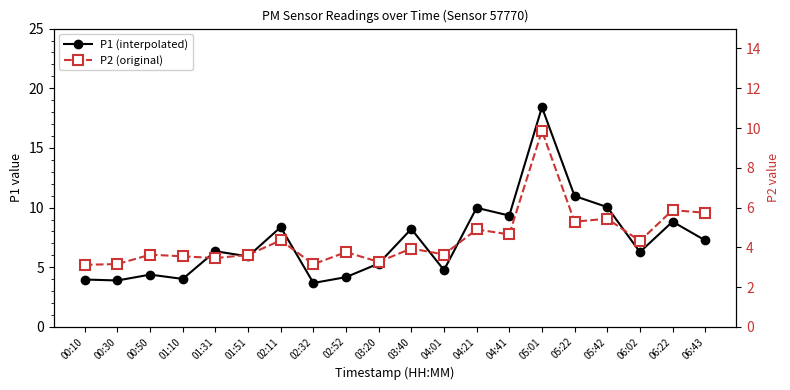

The P1 (interpolated) series shows 8.2 at 03:40. True or false?

True